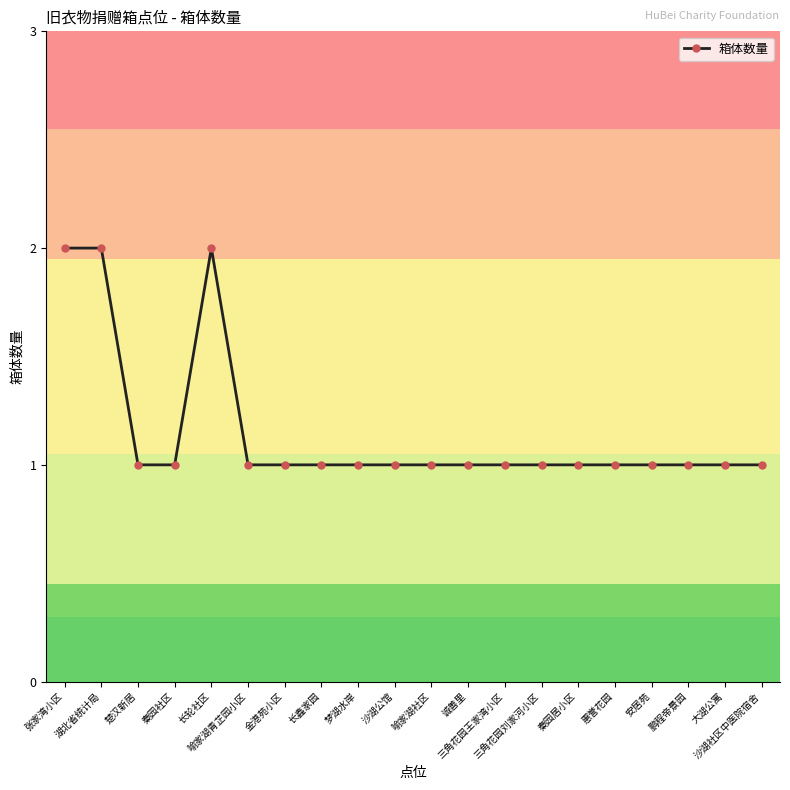

Is it true that the value at 张家湾小区 is 1?

False